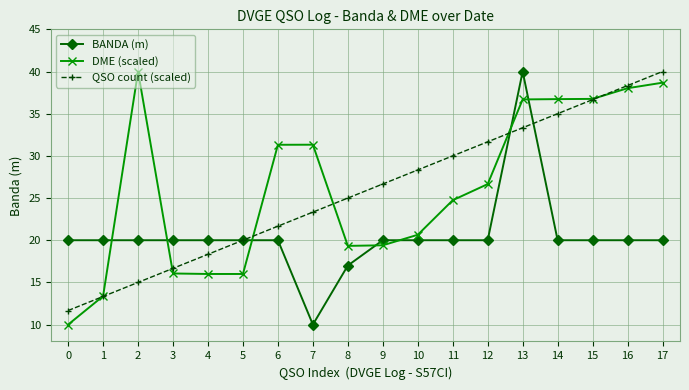

Which series changed the most between 0 and 13?

DME (scaled)